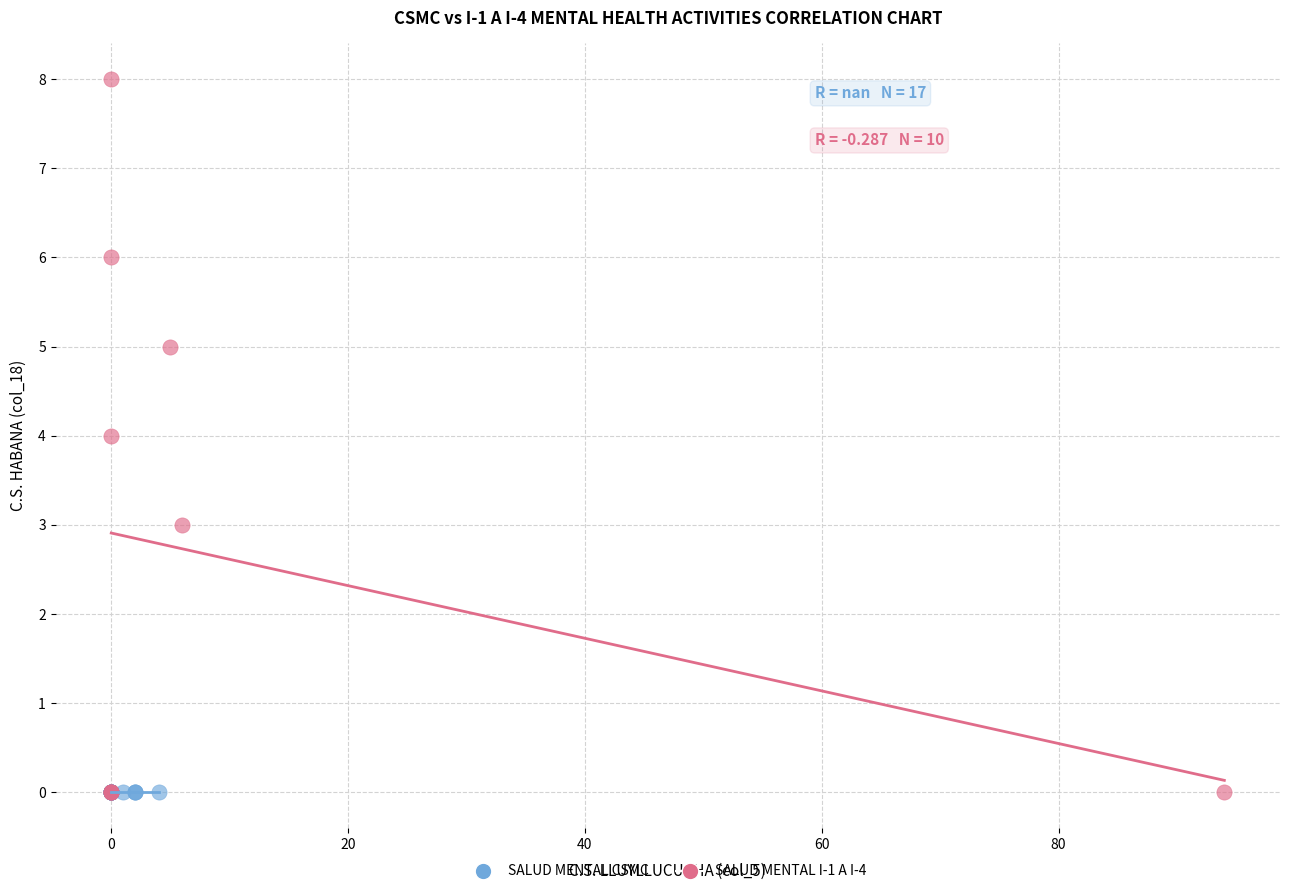

Which series contains the highest Y value?

SALUD MENTAL I-1 A I-4